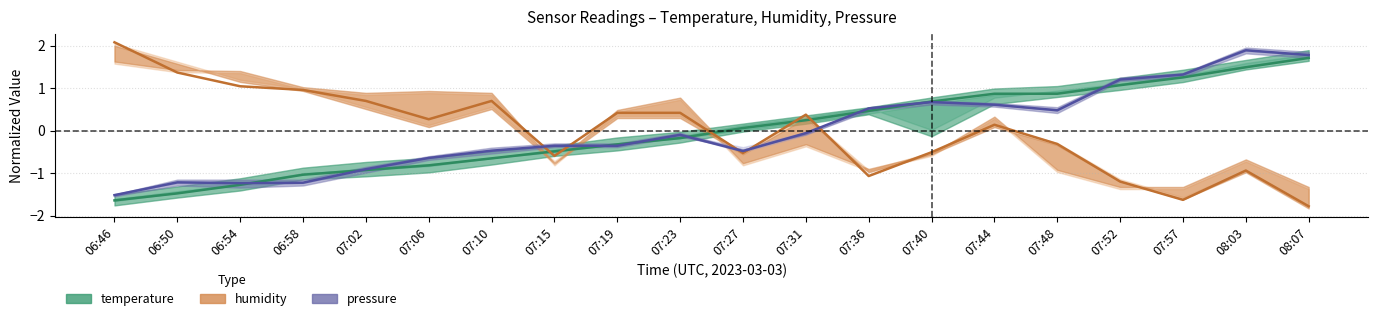

What is the approximate value of pressure at 07:15?

-0.4